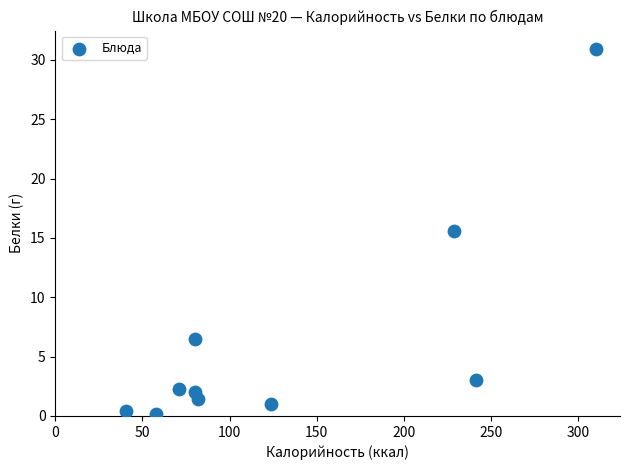

What is the range of X values (max minus min)?

270.3